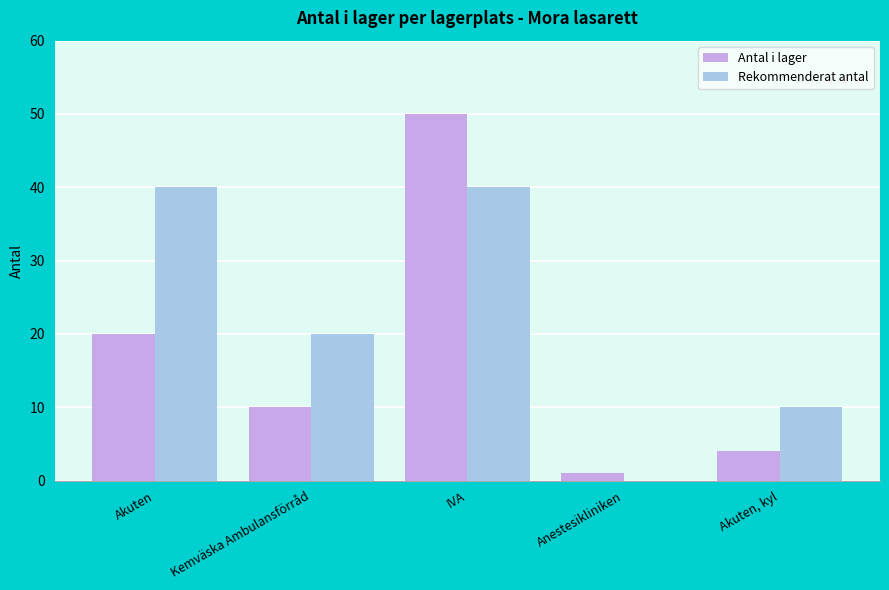

What is the difference between the Rekommenderat antal values at Kemväska Ambulansförråd and Anestesikliniken?

20